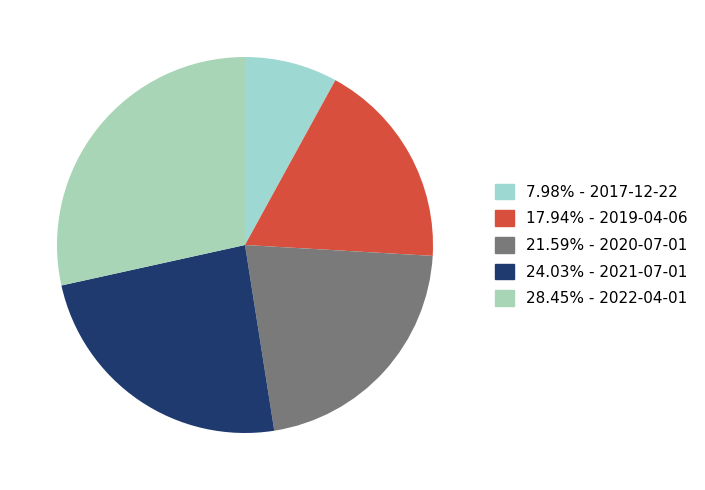

How many slices are in this pie chart?

5